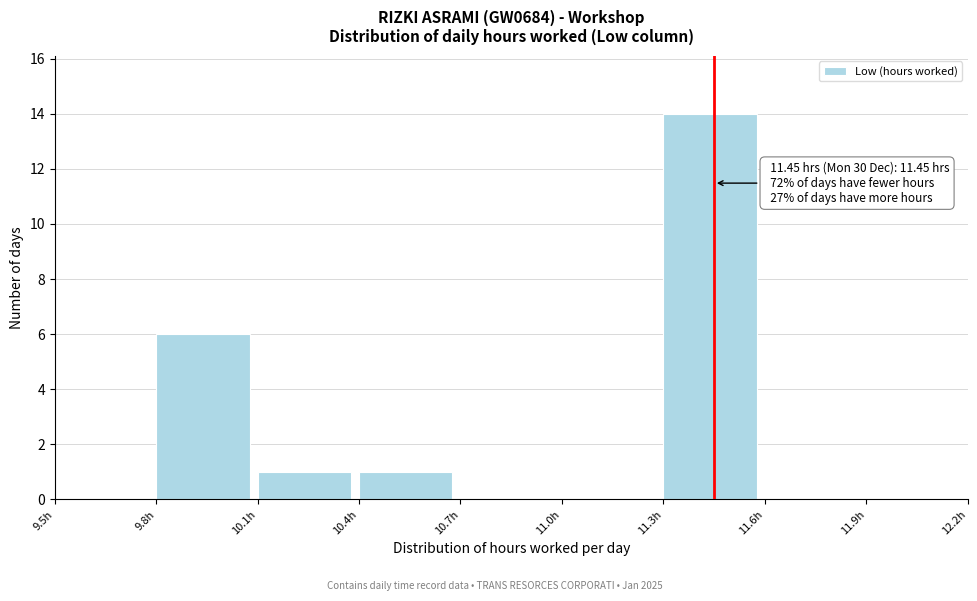

Which range on the x-axis has the tallest bar?

11.3 to 11.6